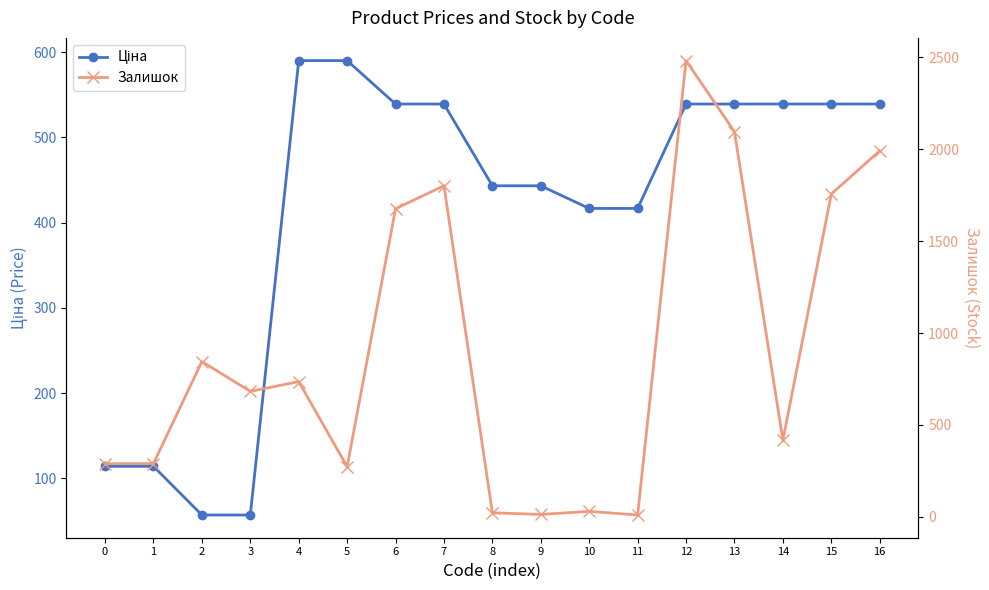

At how many categories does at least one series exceed 488?

11